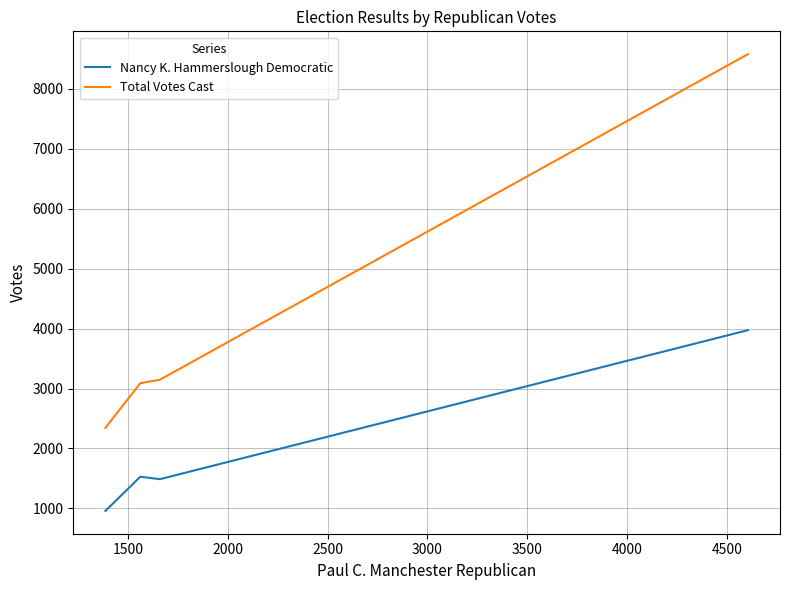

What is the difference between the maximum and minimum values in the Nancy K. Hammerslough Democratic series?

3015